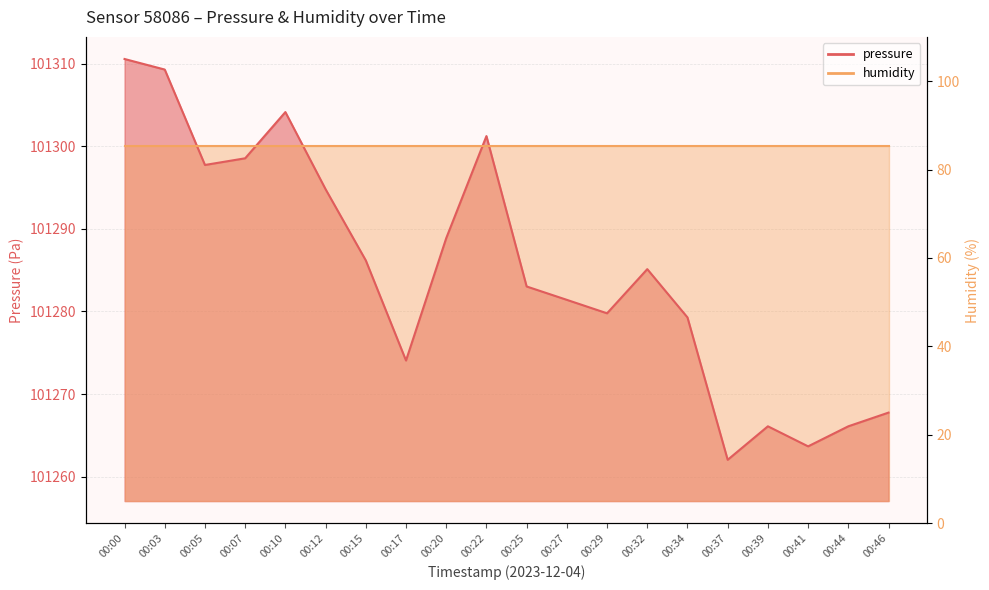

What is the change in value from 00:05 to 00:10?

+6.4